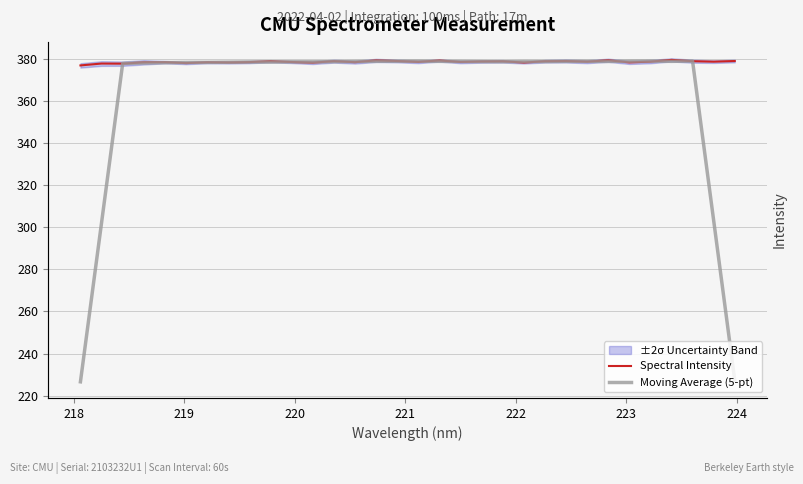

Which series ends up on top after the final intersection of Moving Average (5-pt) and Spectral Intensity?

Spectral Intensity